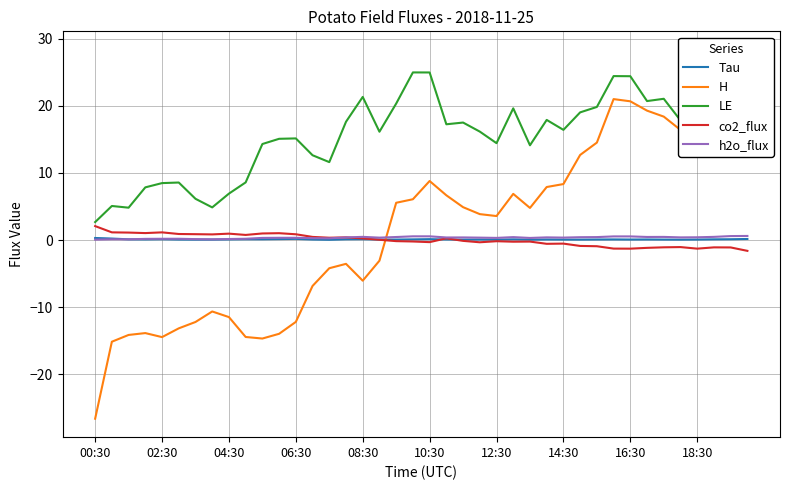

What is the highest value of the co2_flux series?

2.1